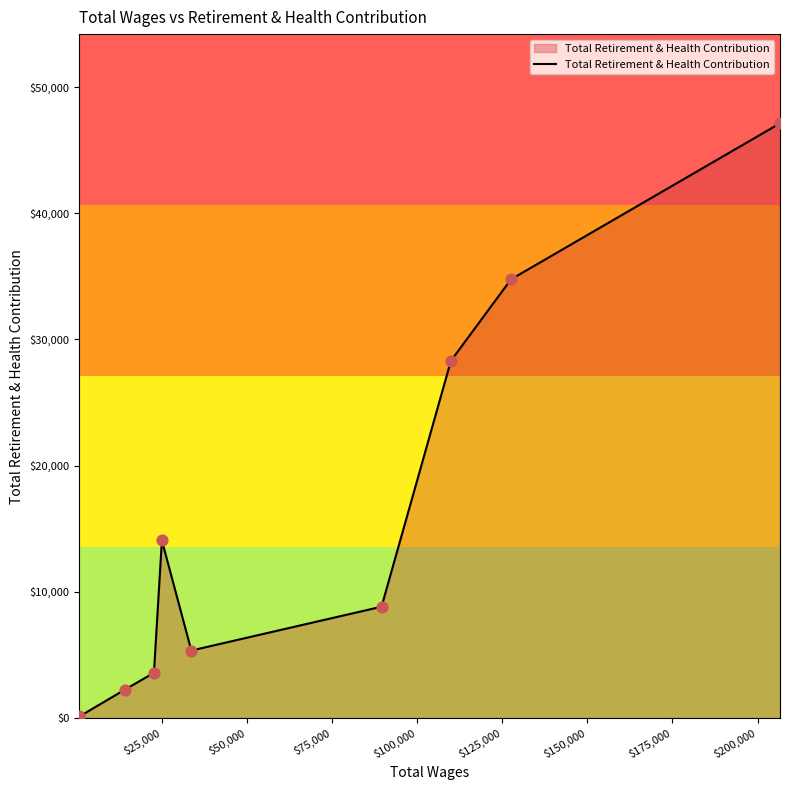

What is the greatest value displayed?

47121